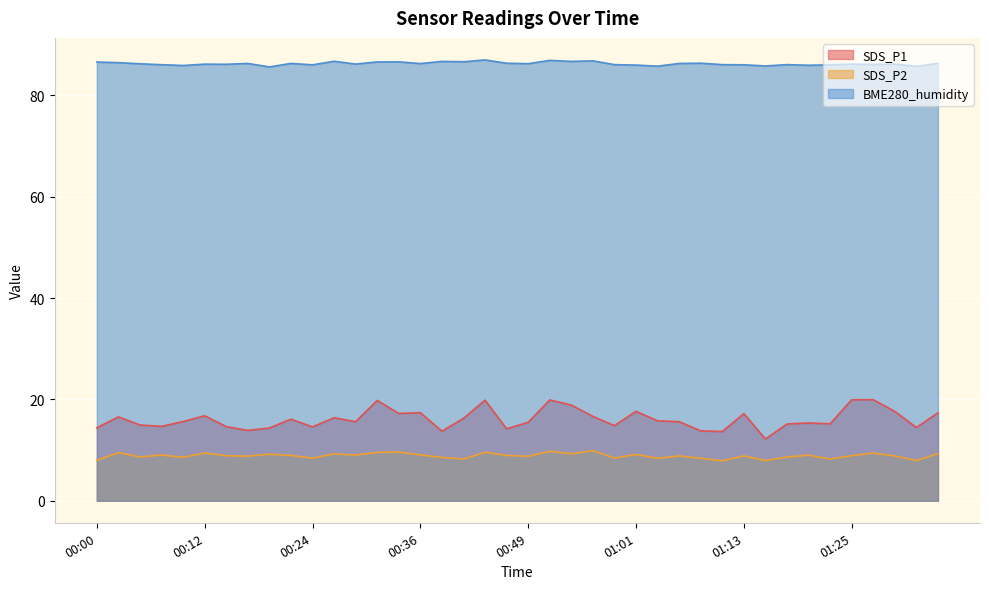

What position from the right is 01:10?

11